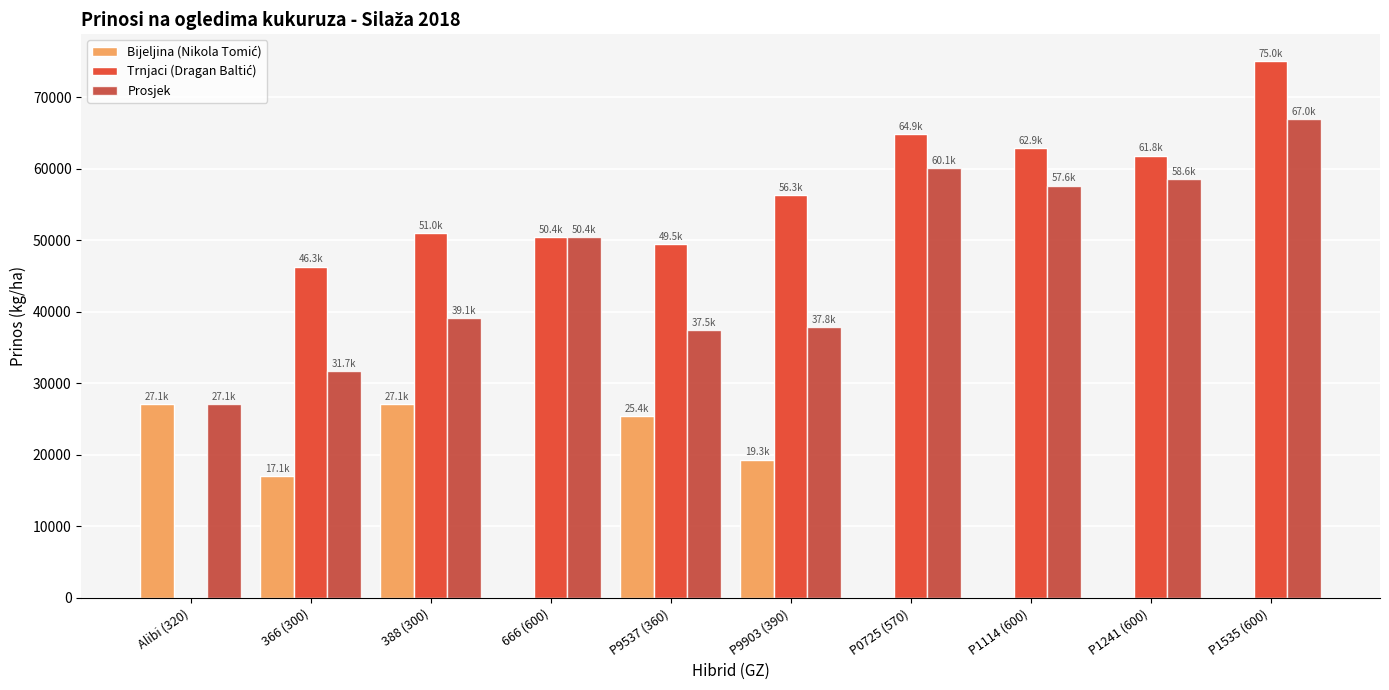

Which label corresponds to the largest value in the chart?

P1535 (600)